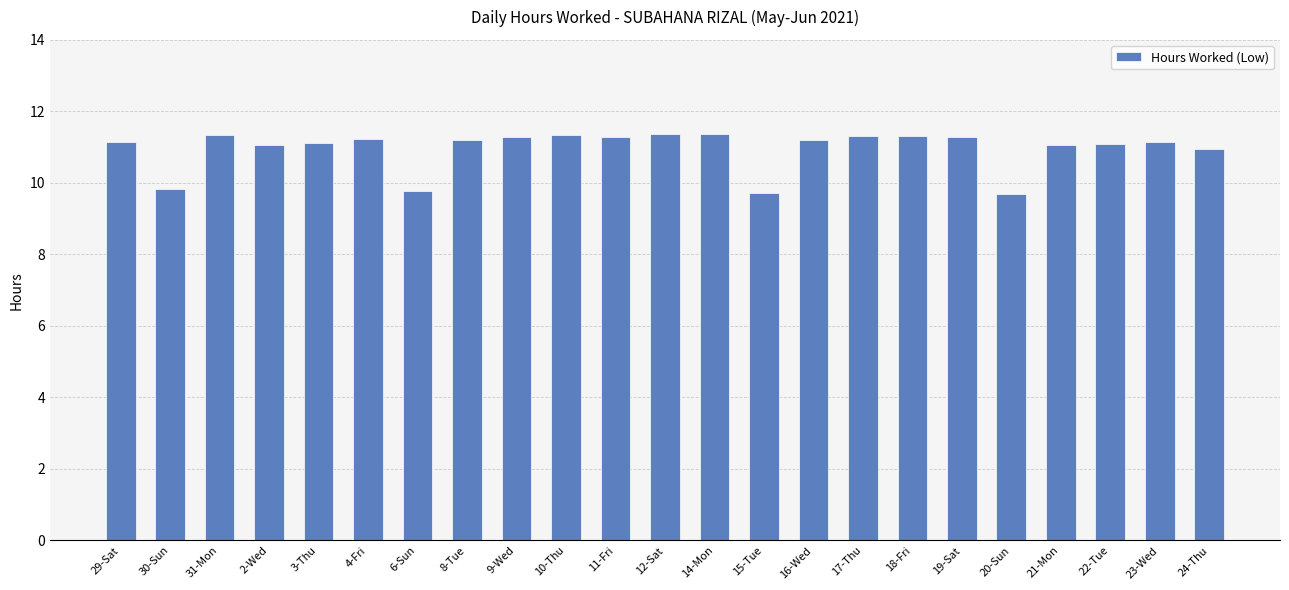

What is the maximum value shown in the chart?

11.4